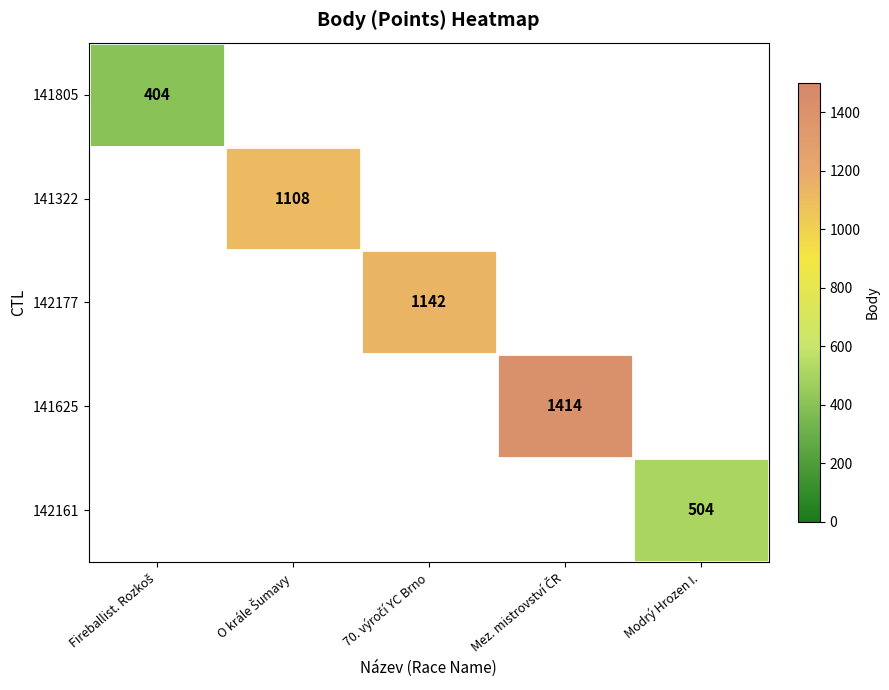

Is the value of 142177 at Modrý Hrozen I. greater than the value of 141805 at 70. výročí YC Brno?

No